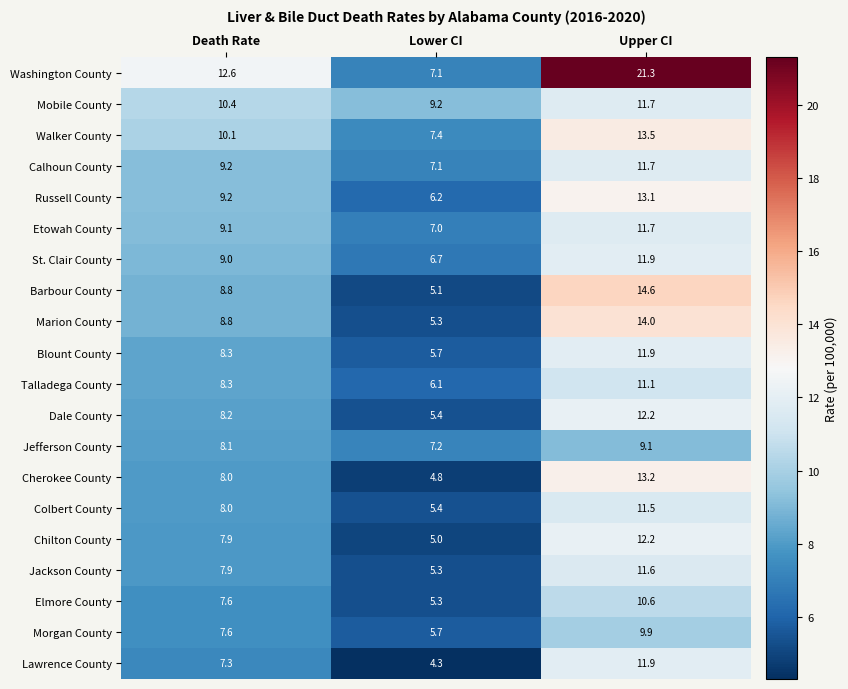

What is the spread (max minus min) of values at Lower CI?

4.9